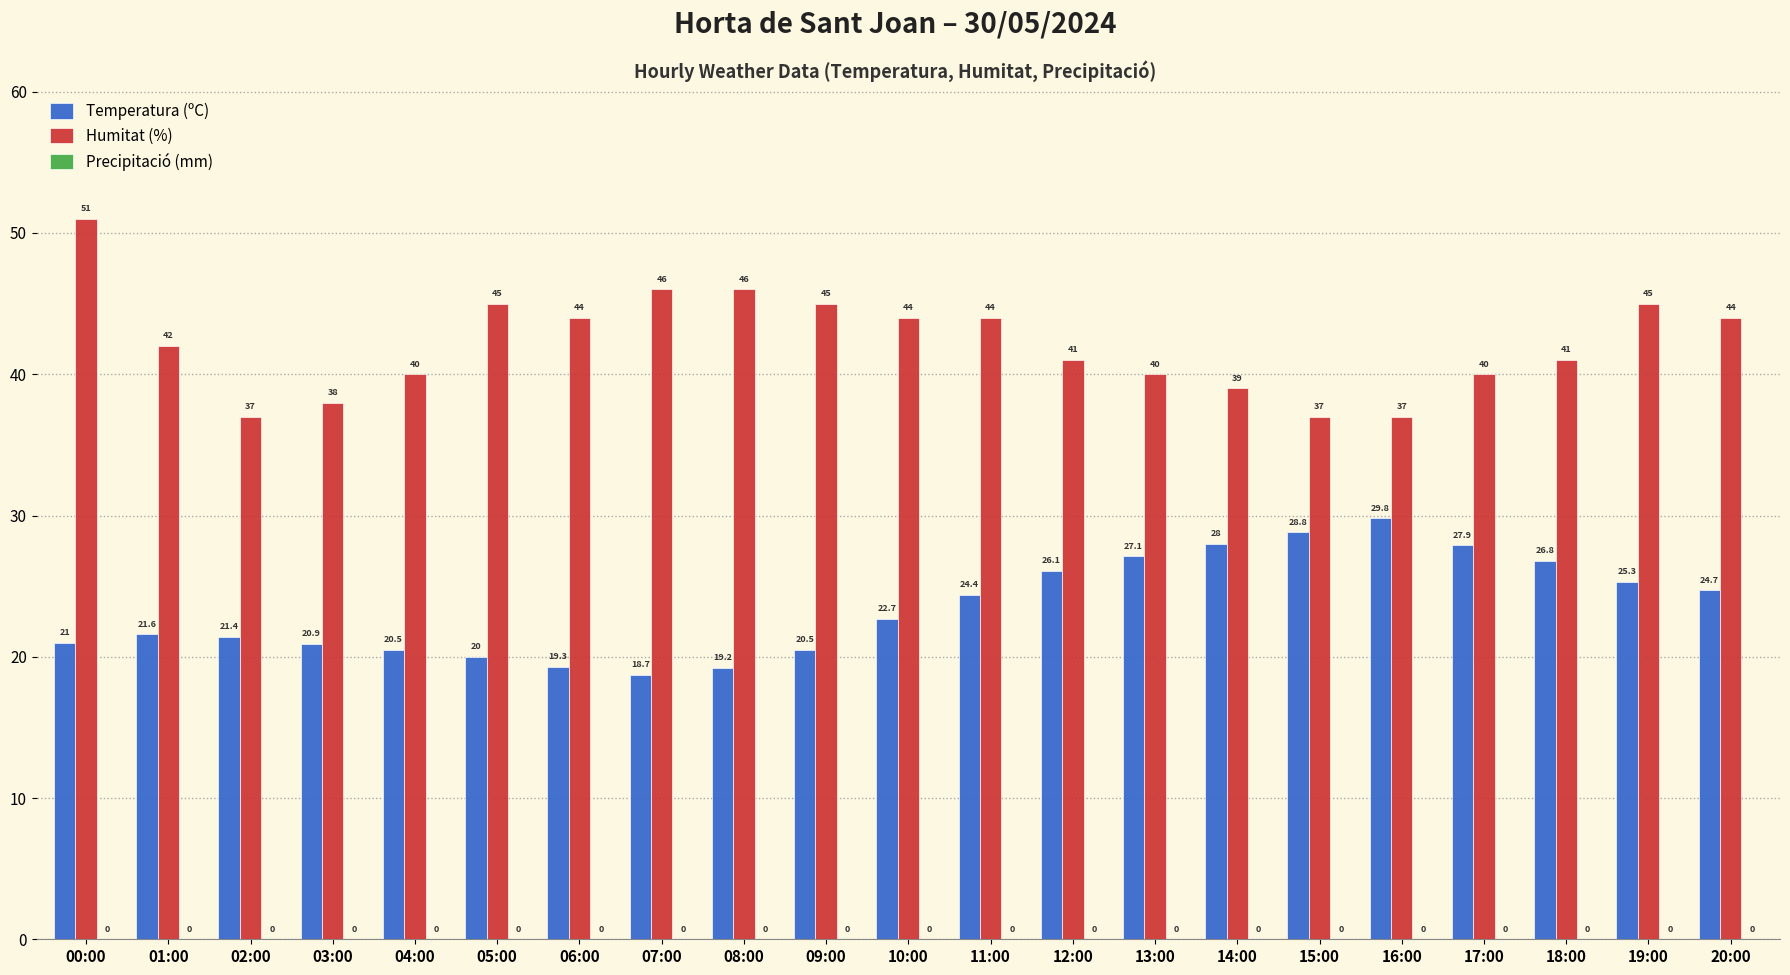

Rank the series by their maximum value, from highest to lowest.

Humitat (%), Temperatura (ºC)